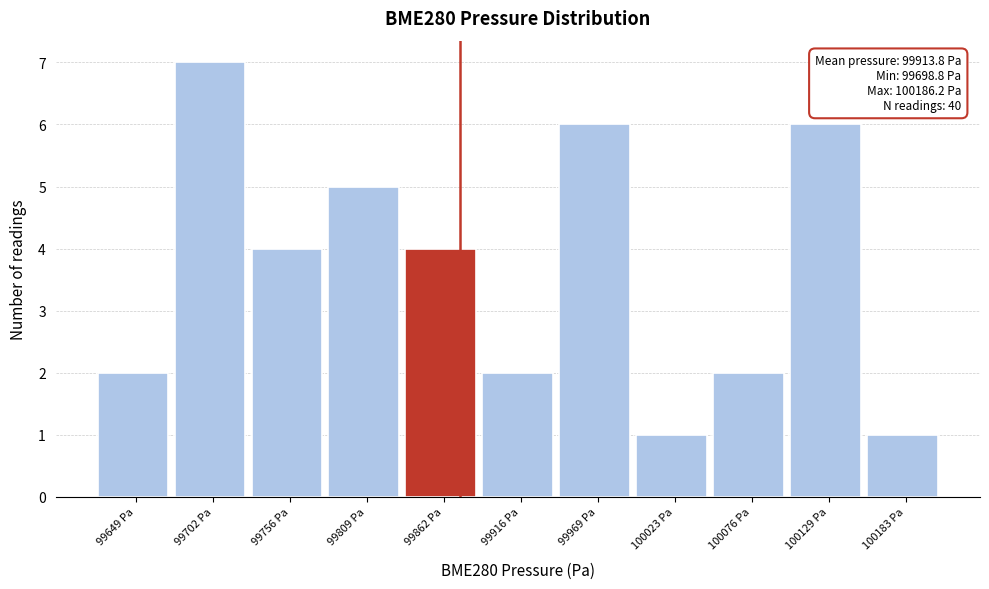

Reading left to right, extract all data points from this chart.

2	7	4	5	4	2	6	1	2	6	1